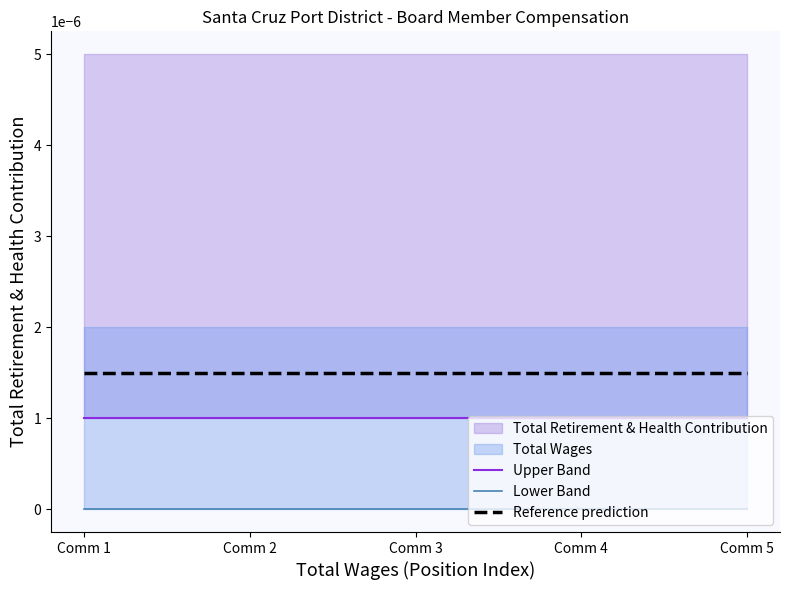

The Lower Band series shows 0.0 at Comm 3. True or false?

True